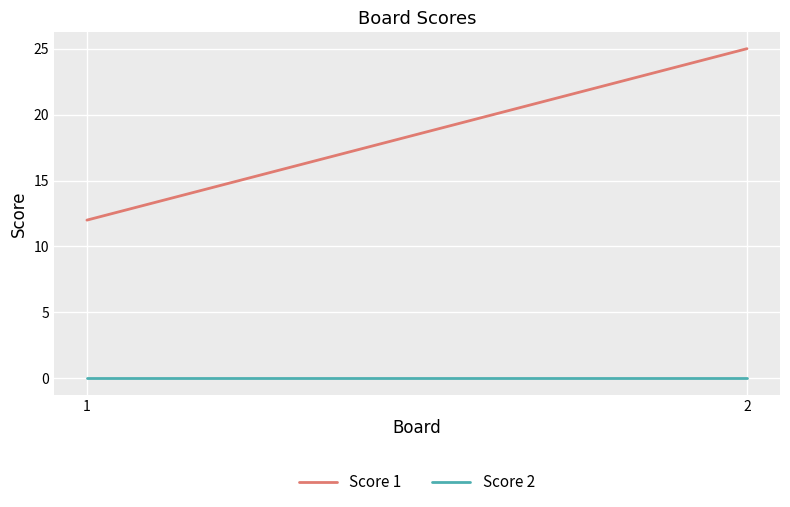

The value of Score 1 at 2 is 14. True or false?

False